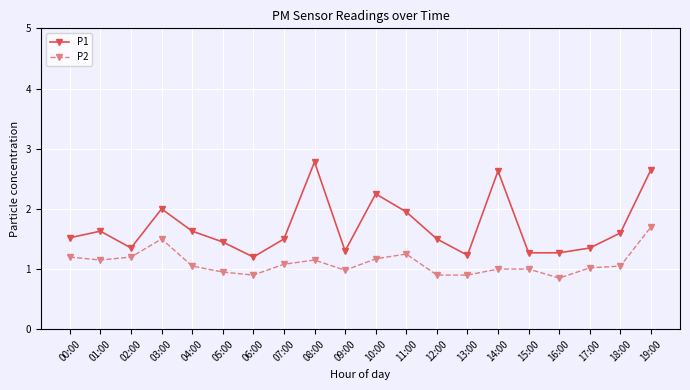

True or false: P2 has a value of 2.6 at 19:00.

False